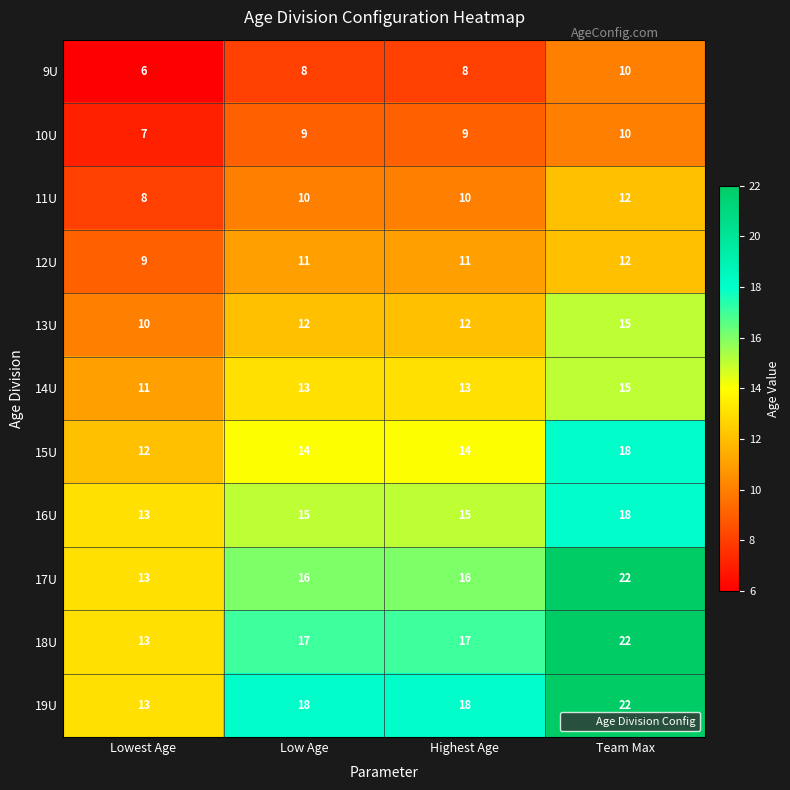

Which series has the largest total across all categories?

19U